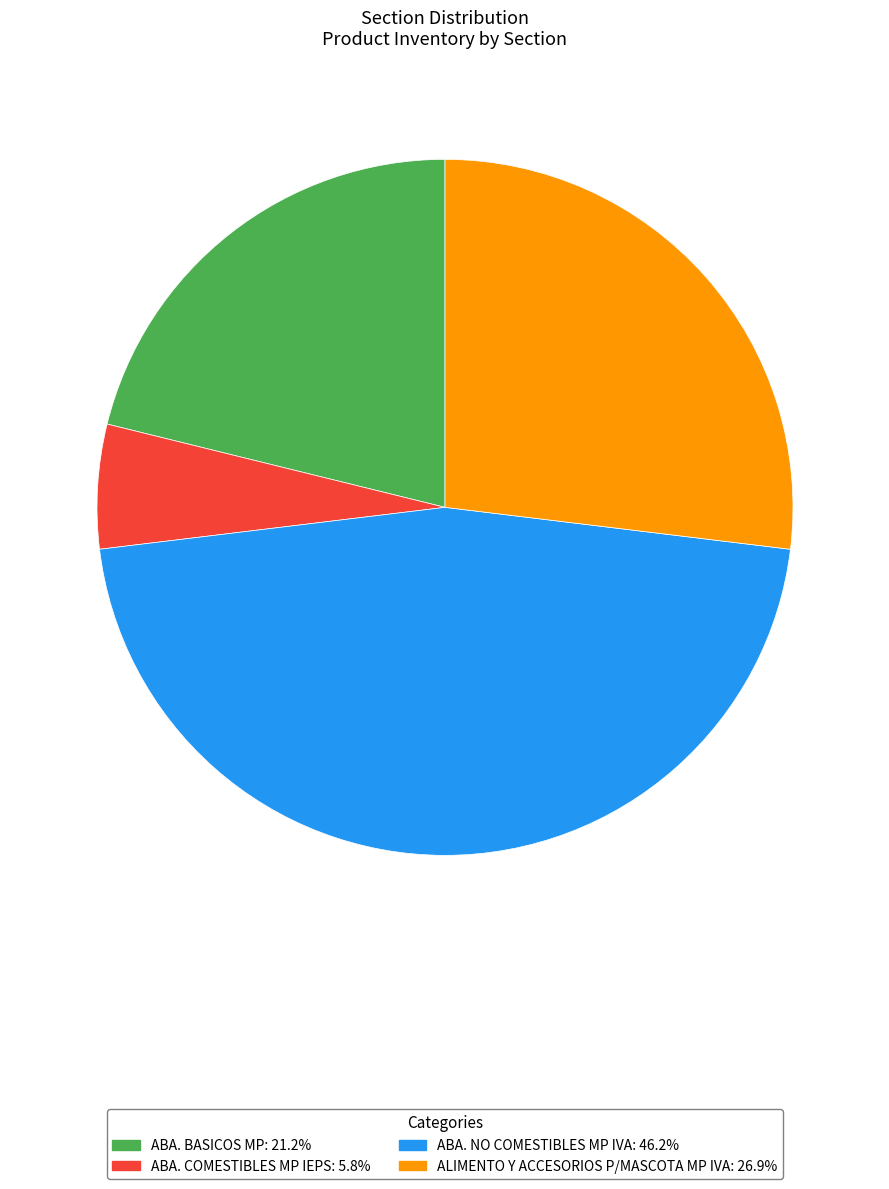

Does ABA. NO COMESTIBLES MP IVA represent more than half of the total?

No